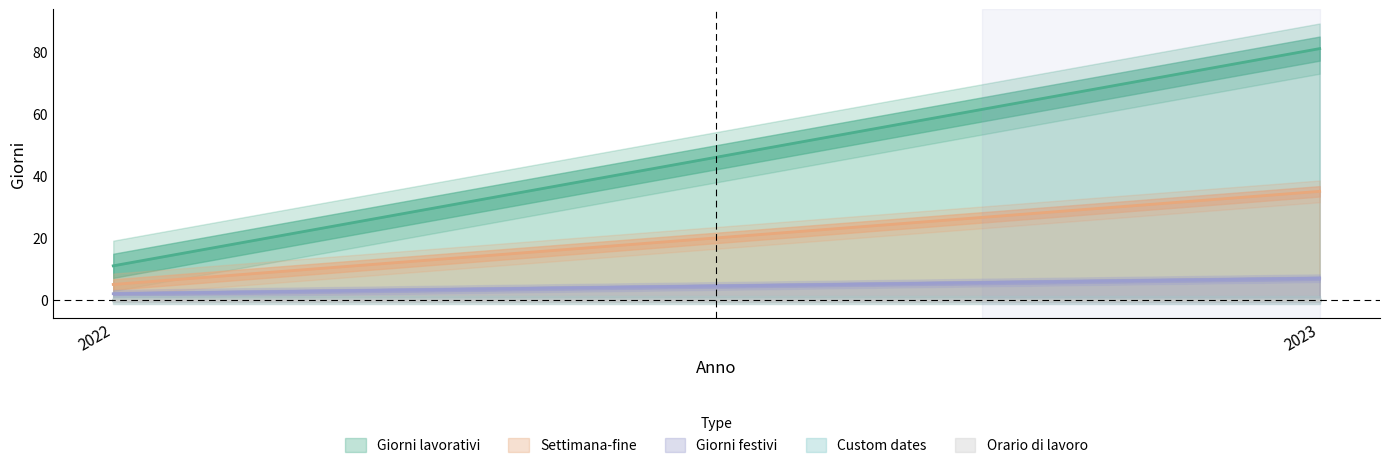

At which category does the chart reach its peak across all series?

2023